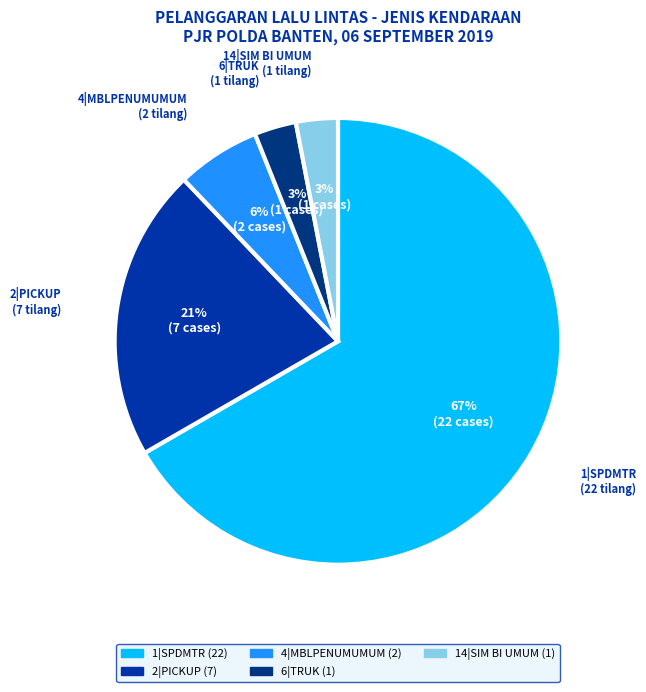

Count the number of slices in the pie.

5